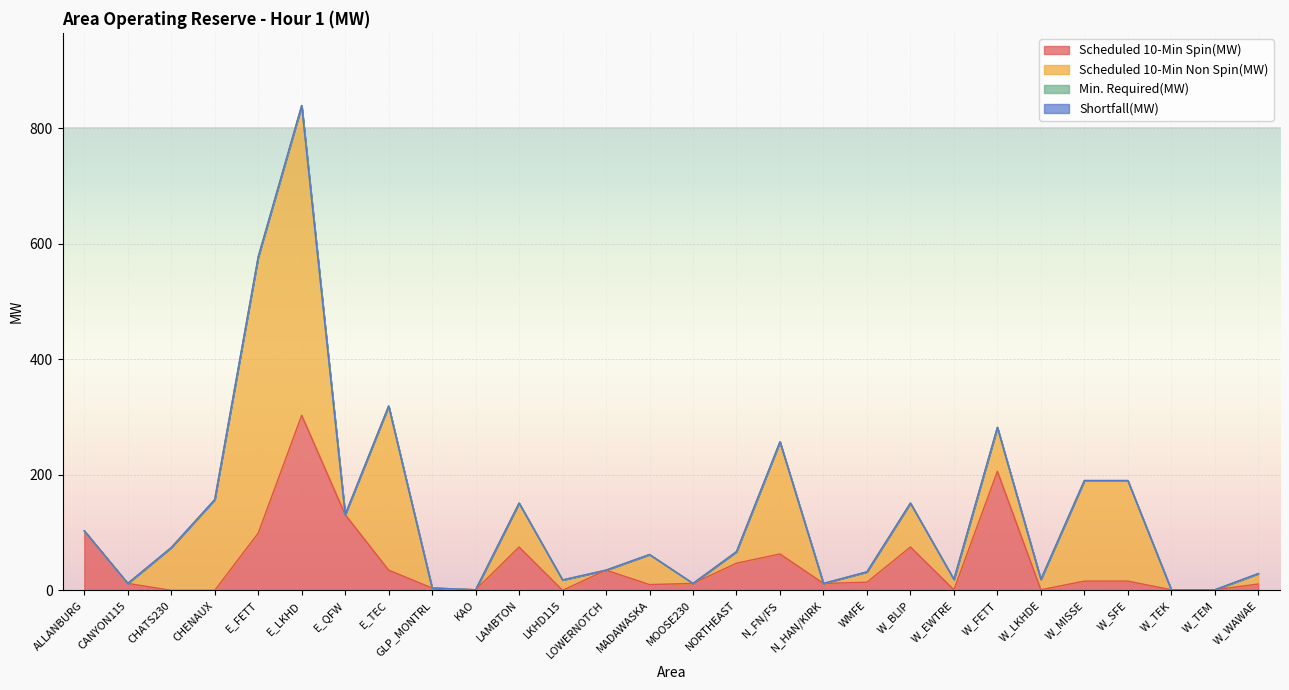

What is the spread (max minus min) of values at E_FETT?

478